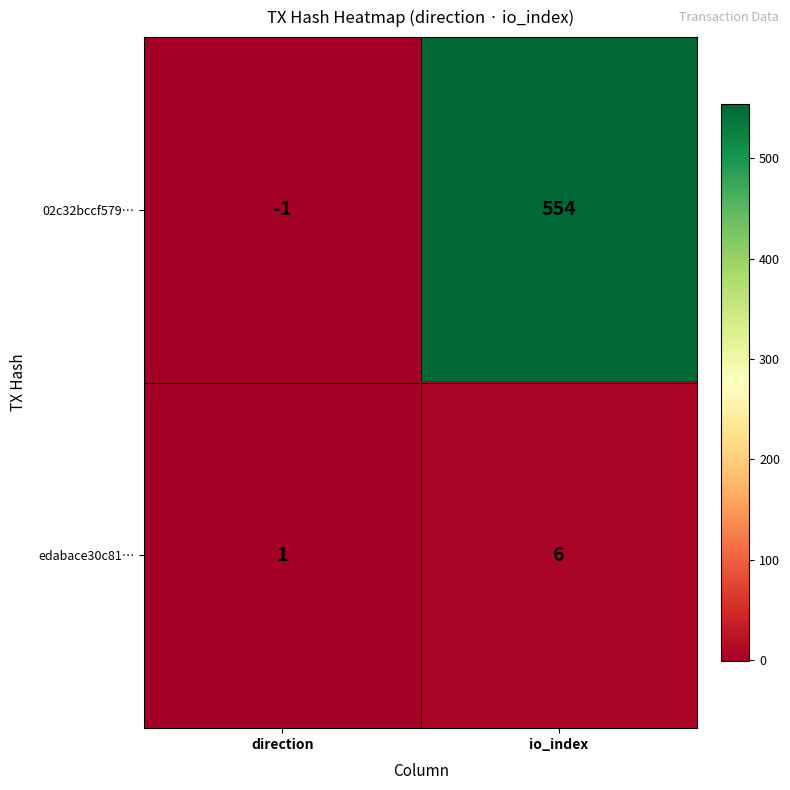

At direction, list the series in order from largest to smallest.

edabace30c81…, 02c32bccf579…